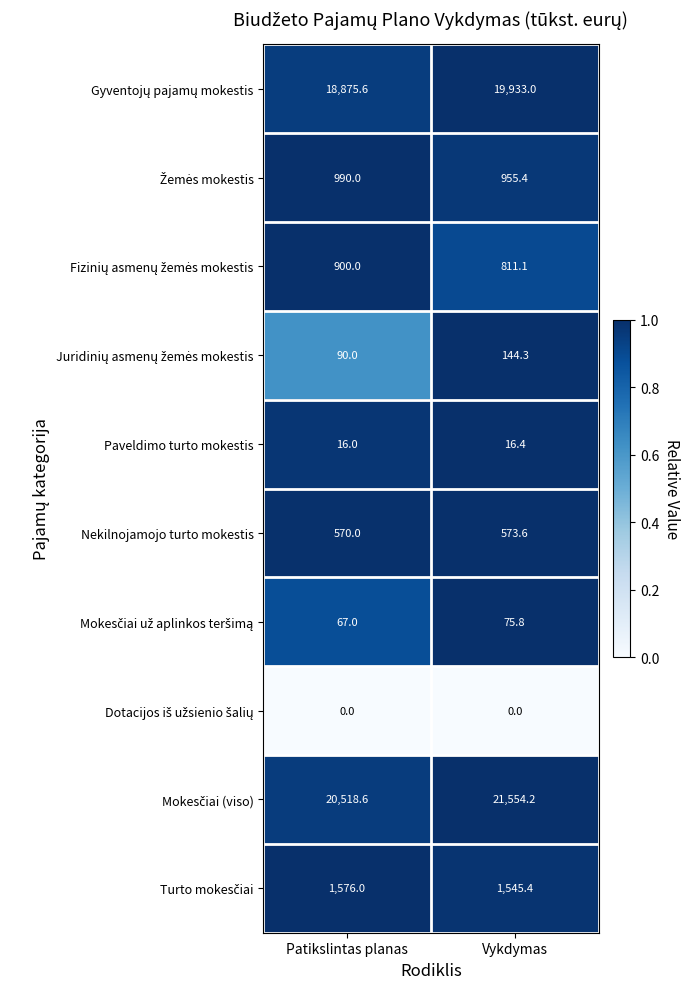

At which category is the sum across all series the highest?

Vykdymas